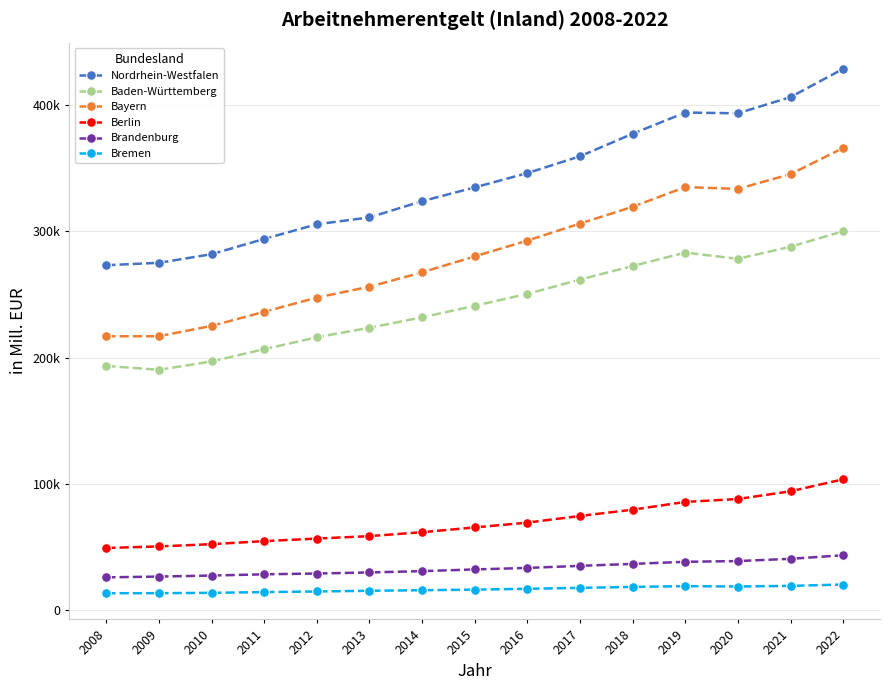

What are all the series names shown in the legend?

Nordrhein-Westfalen, Baden-Württemberg, Bayern, Berlin, Brandenburg, Bremen